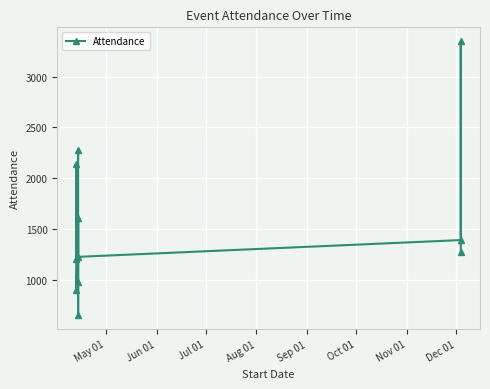

Between Dec 01 and Oct 01, which is larger?

Dec 01